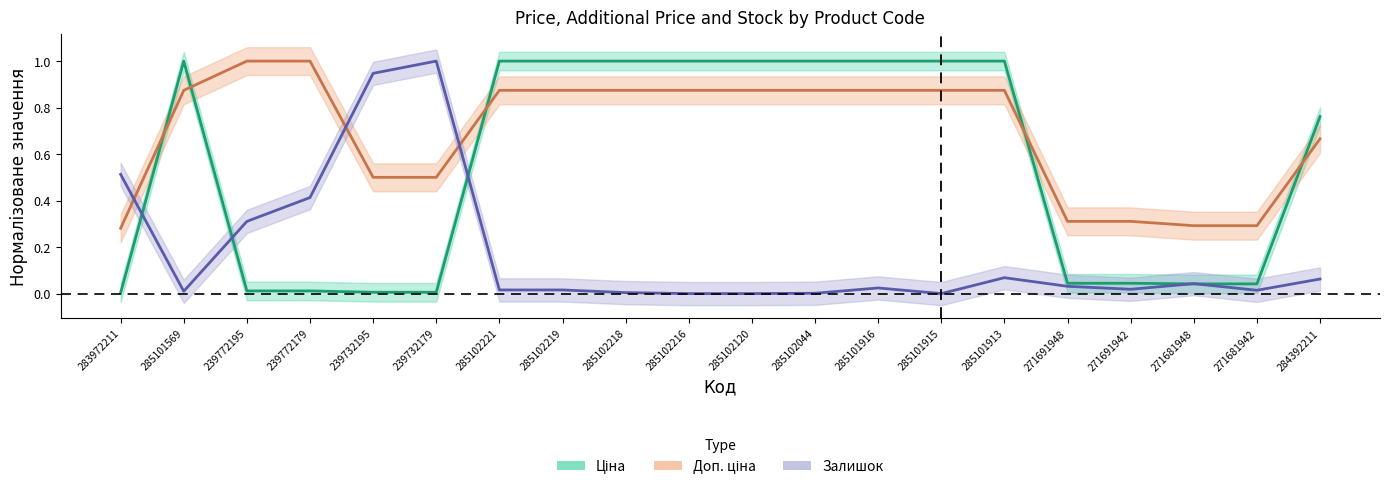

What is the difference between the maximum and minimum values in the Ціна series?

1.0